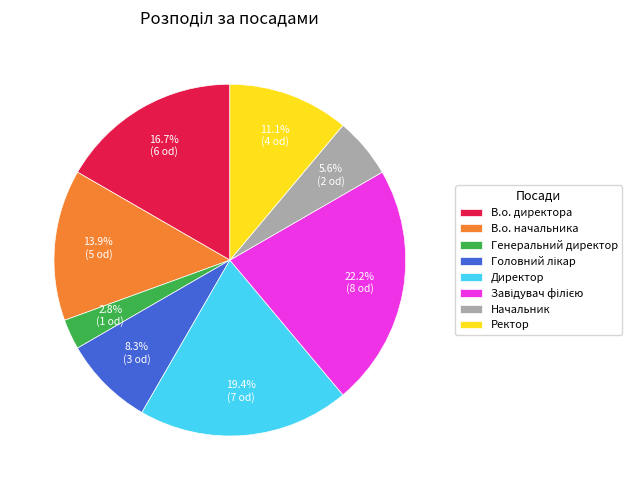

How many segments does this pie chart have?

8